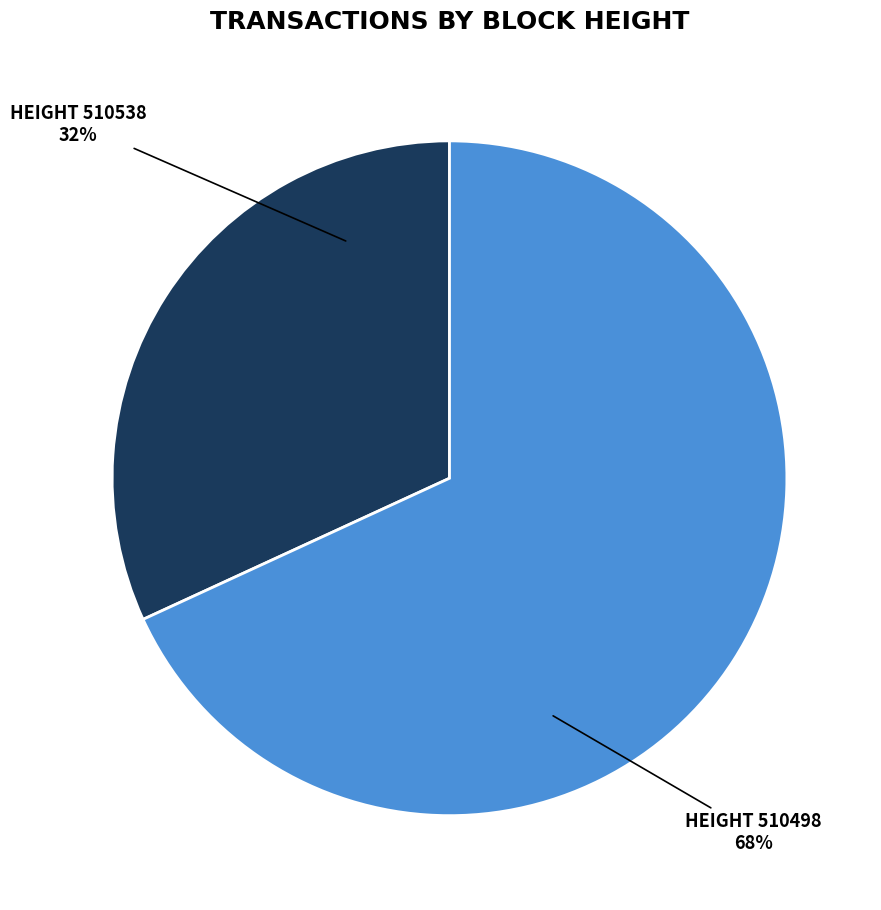

To the nearest percent, what percentage of the pie is HEIGHT 510498 68%?

68%